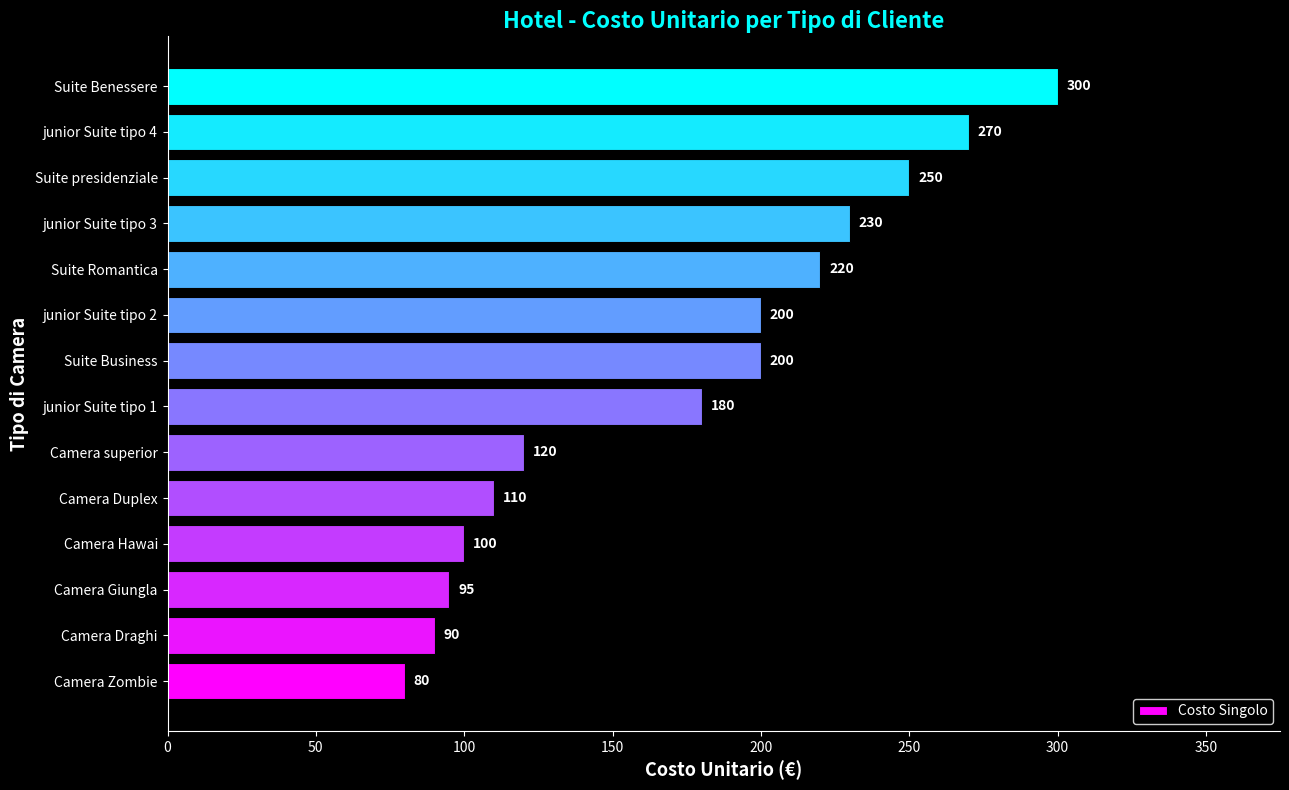

What is the difference between the second highest and second lowest values?

180